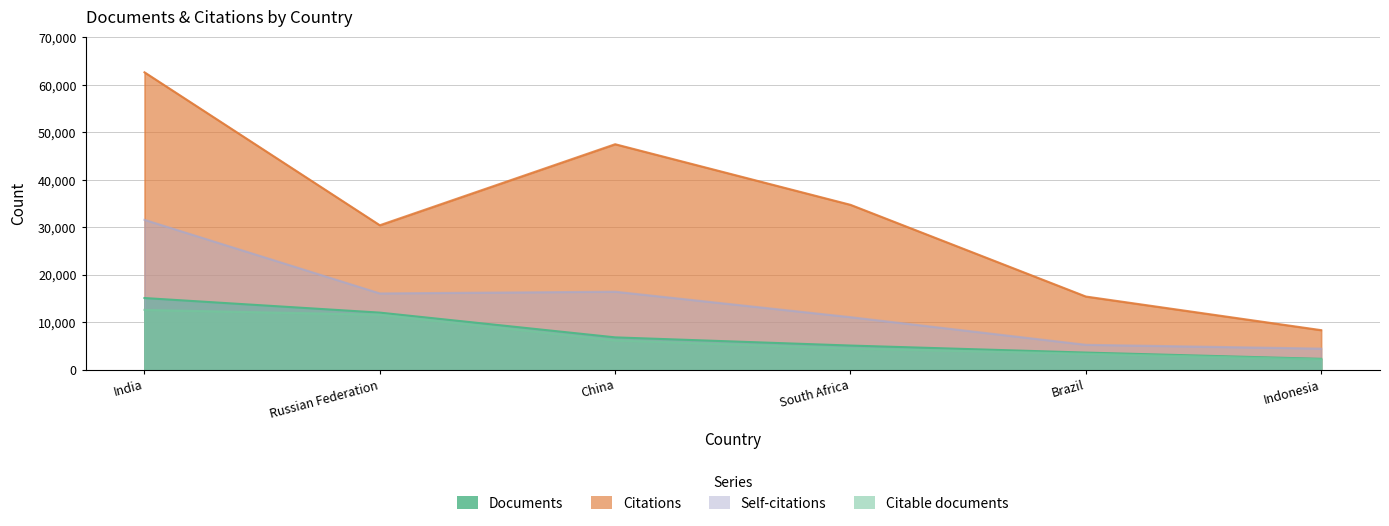

Rank the series by their maximum value, from lowest to highest.

Citable documents, Documents, Self-citations, Citations